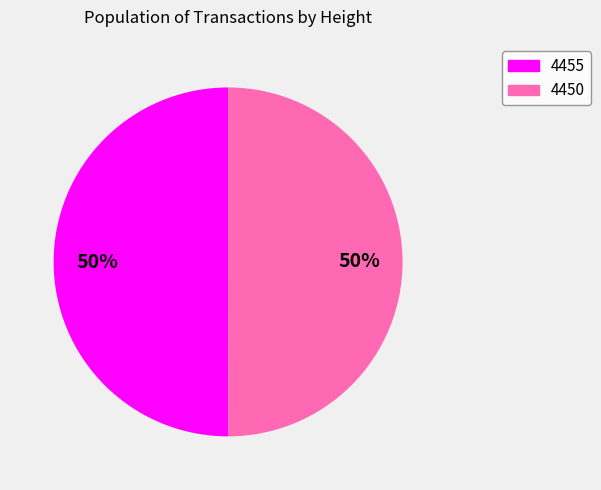

To the nearest percent, what percentage of the pie is 4450?

50%